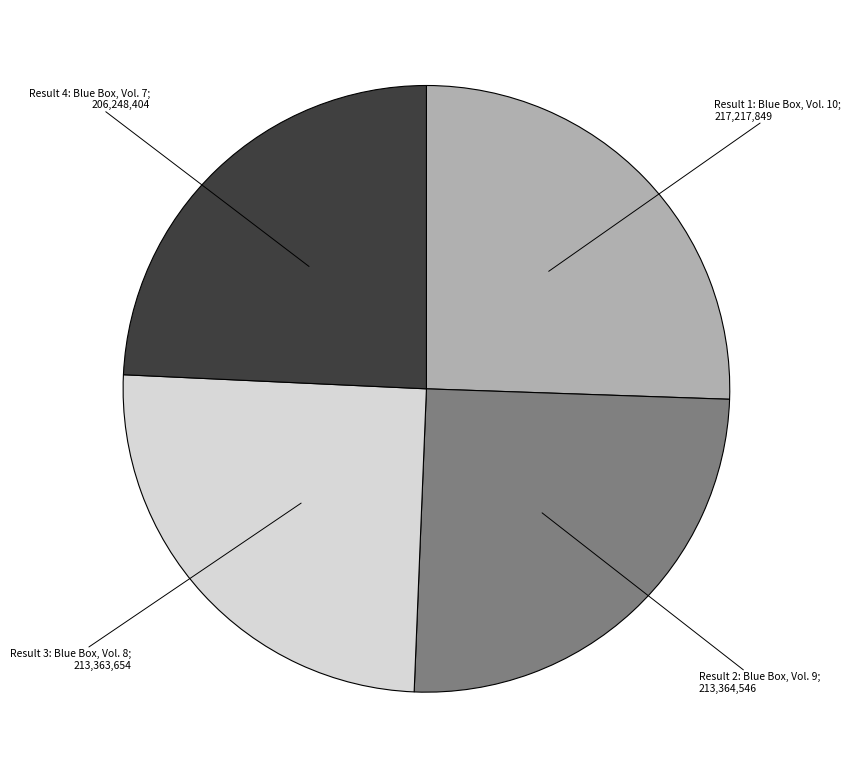

Is there a majority slice in this chart?

No